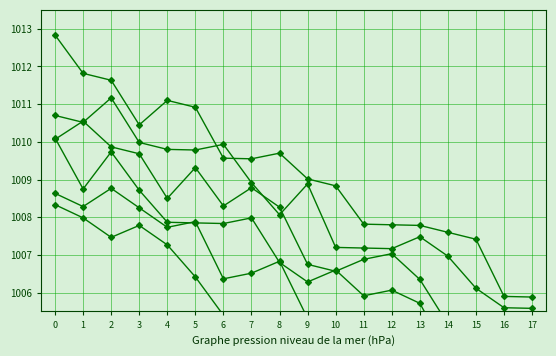

True or false: col_7 has a value of 1764.7 at 6.

False